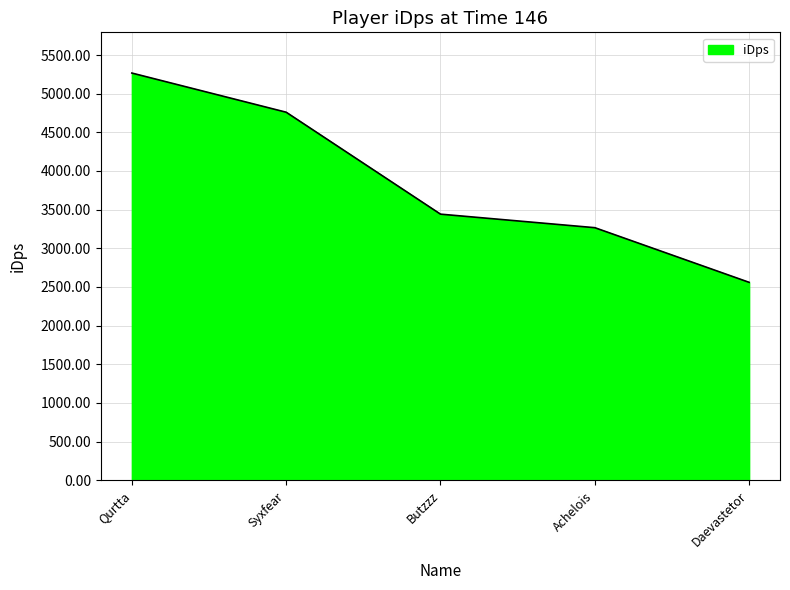

The value at Daevastetor is 2559.8. True or false?

True